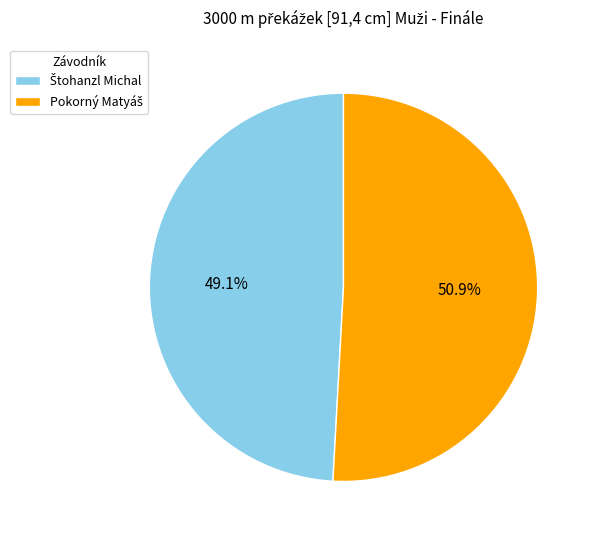

Does any single category account for the majority?

Yes